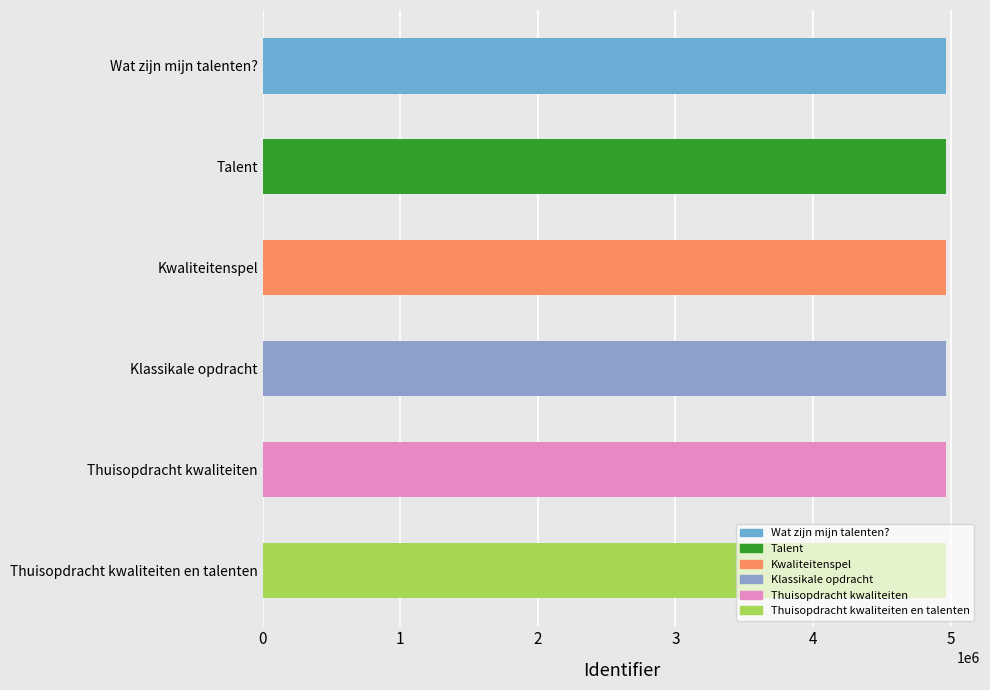

The chart shows a value of 1397419 at Wat zijn mijn talenten?. True or false?

False